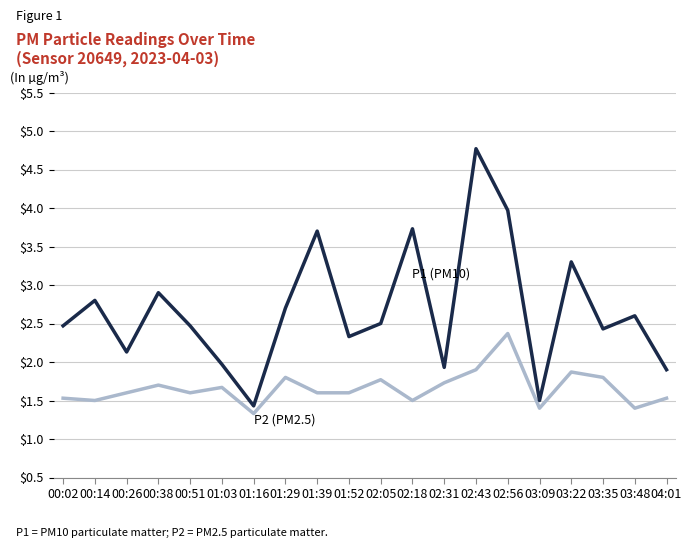

What is the difference between the highest and lowest values at 03:22?

1.4